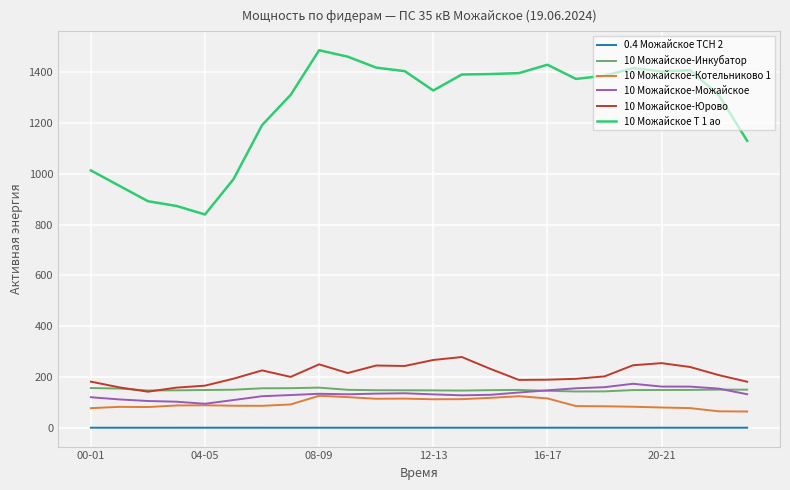

Which series has the largest range (max minus min)?

10 Можайское Т 1 ао